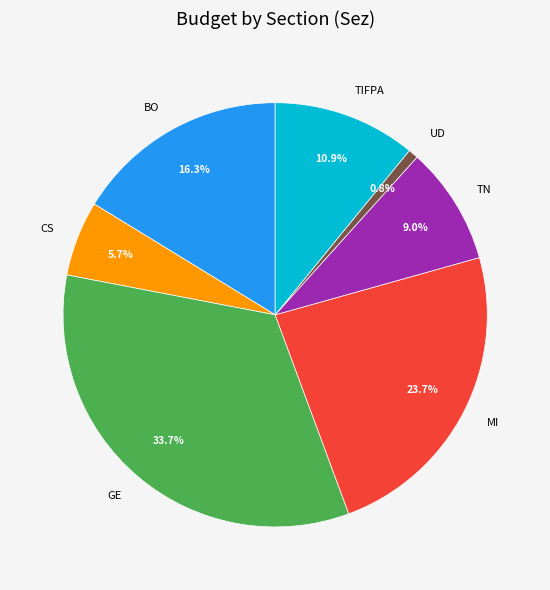

Rank the categories by value from lowest to highest.

UD, CS, TN, TIFPA, BO, MI, GE